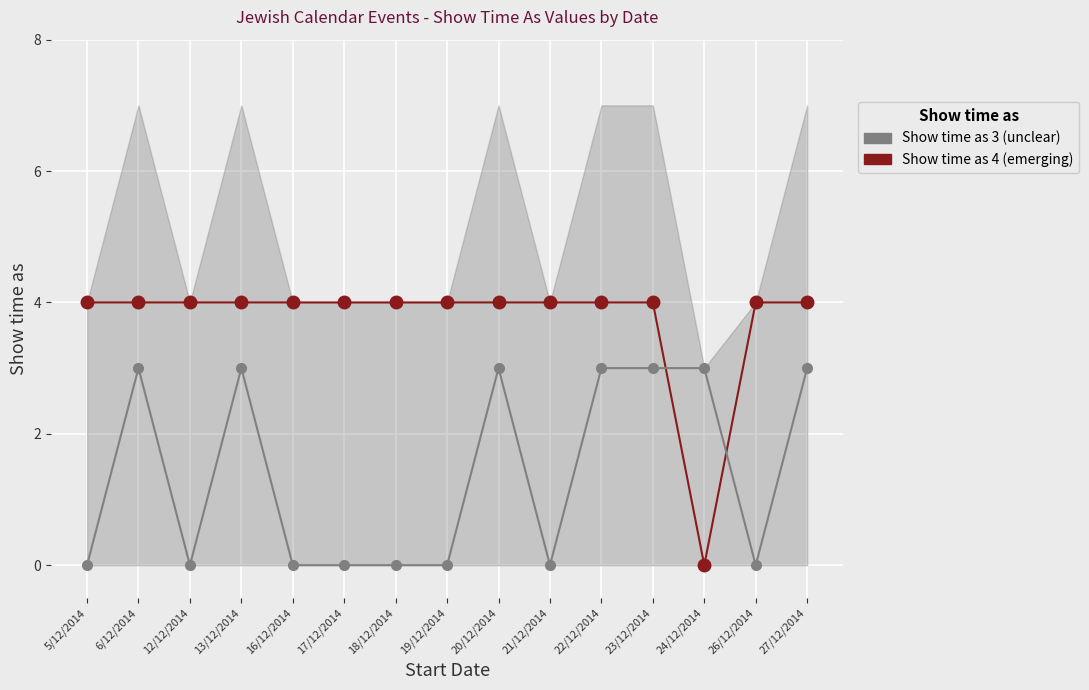

List the series in order of their overall mean, highest first.

Show time as 4, Show time as 3